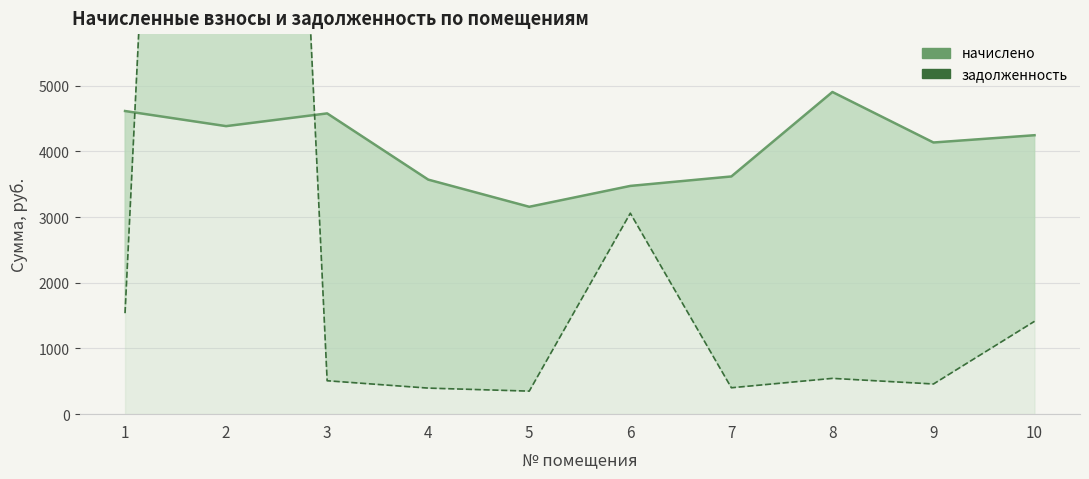

After their last crossing, which series has the higher values: начислено or задолженность?

начислено